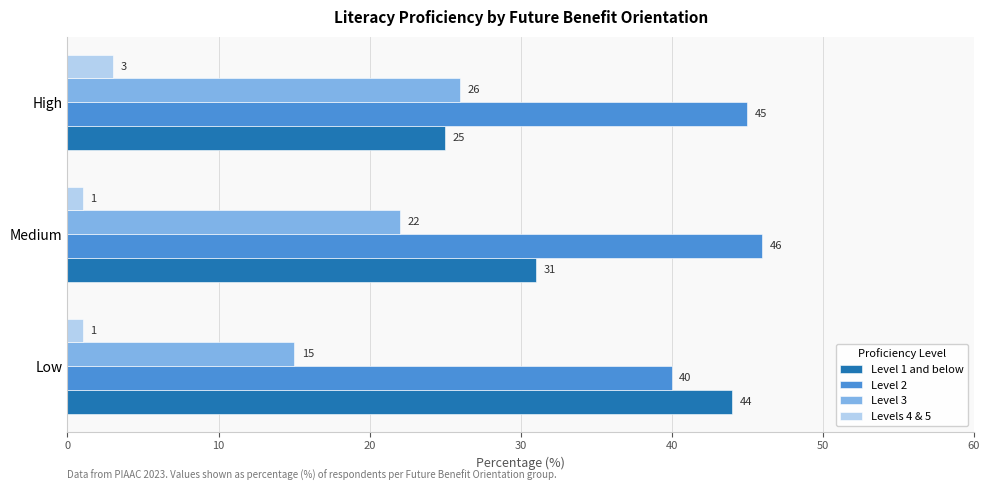

True or false: Level 2 has a value of 25 at High.

False